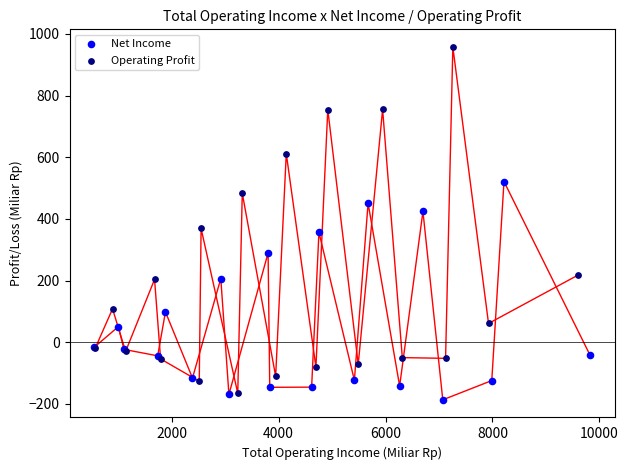

Which series reaches the minimum Y coordinate?

Net Income